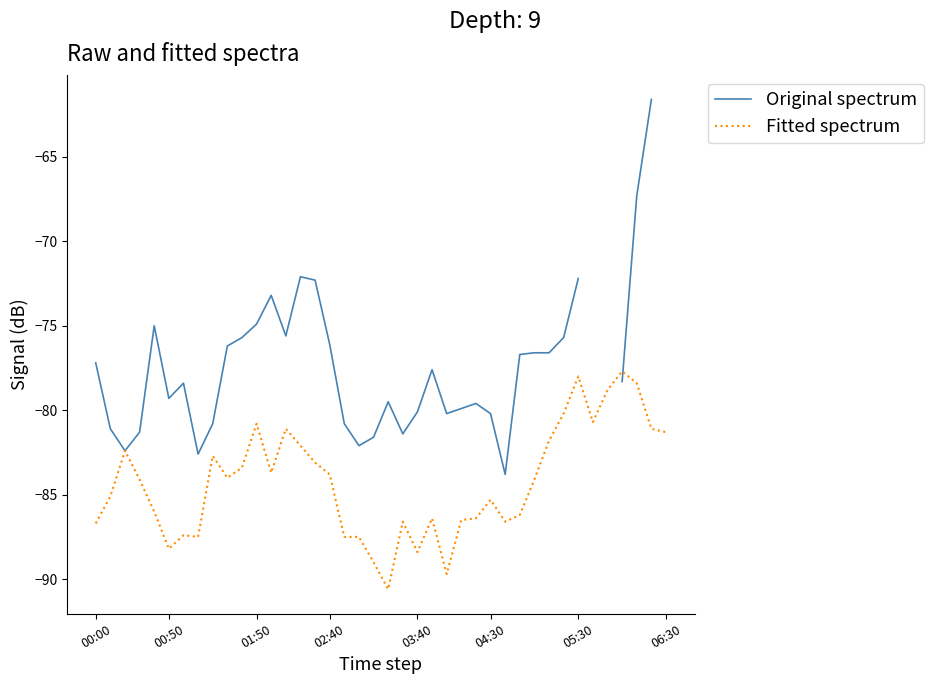

How many interior local valleys does the Fitted spectrum series have?

9